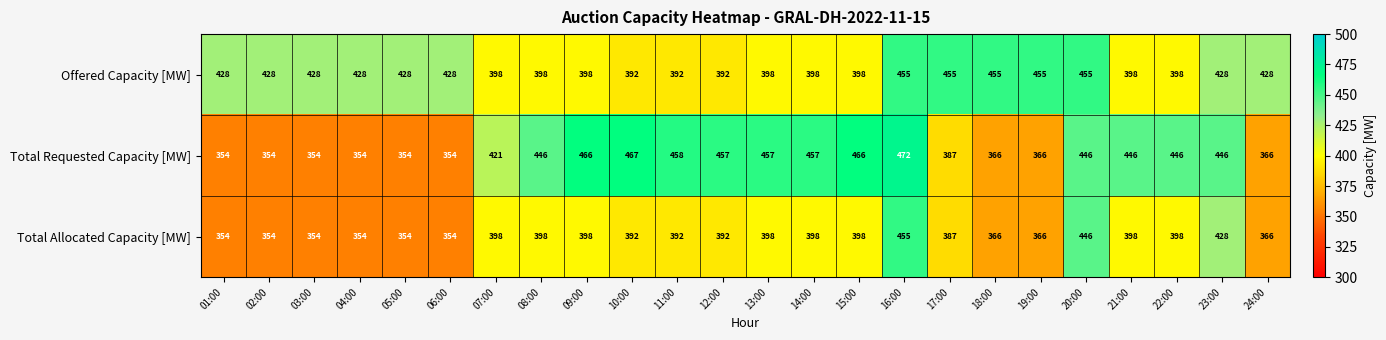

What is the difference between the Total Allocated Capacity [MW] values at 10:00 and 01:00?

38